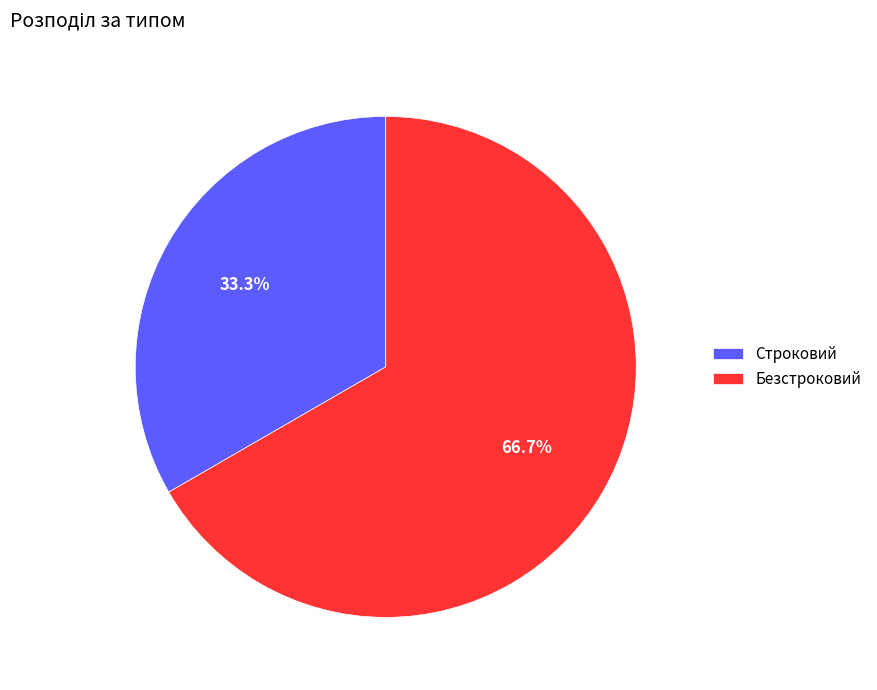

To the nearest percent, what is the difference between the largest and smallest slice percentages?

33%